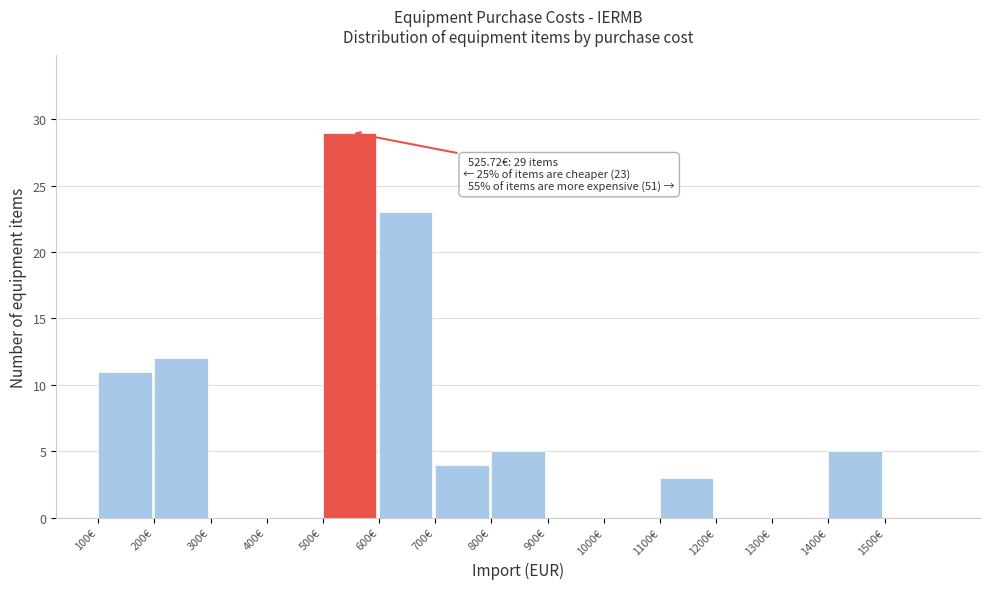

Which range on the x-axis has the tallest bar?

500 to 600